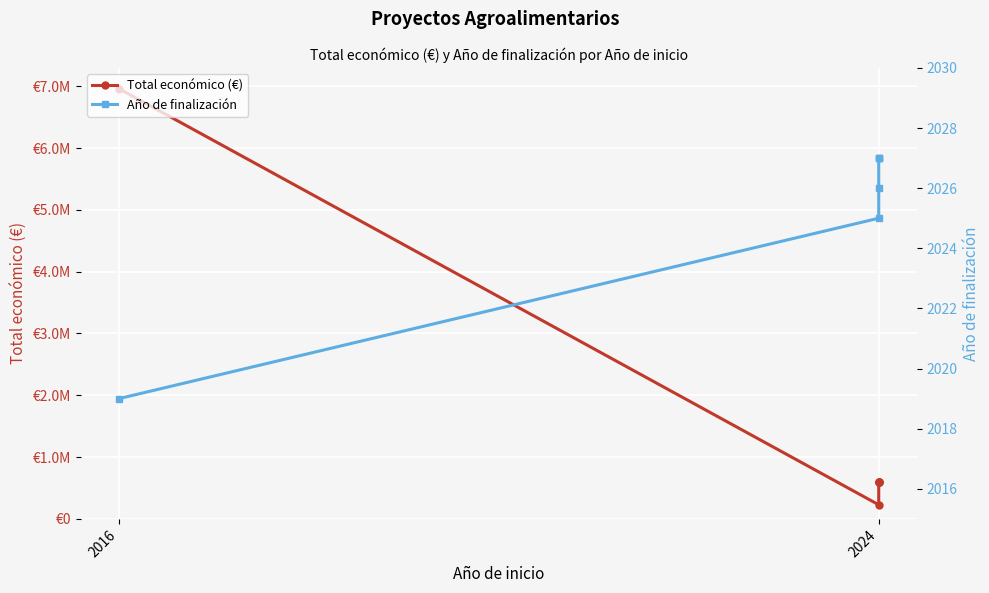

What is the maximum value for Total económico (€)?

6960293